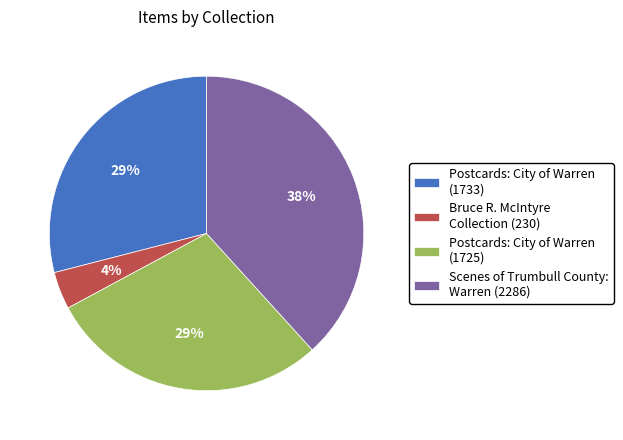

Which slice is the smallest?

Bruce R. McIntyre Collection (230)